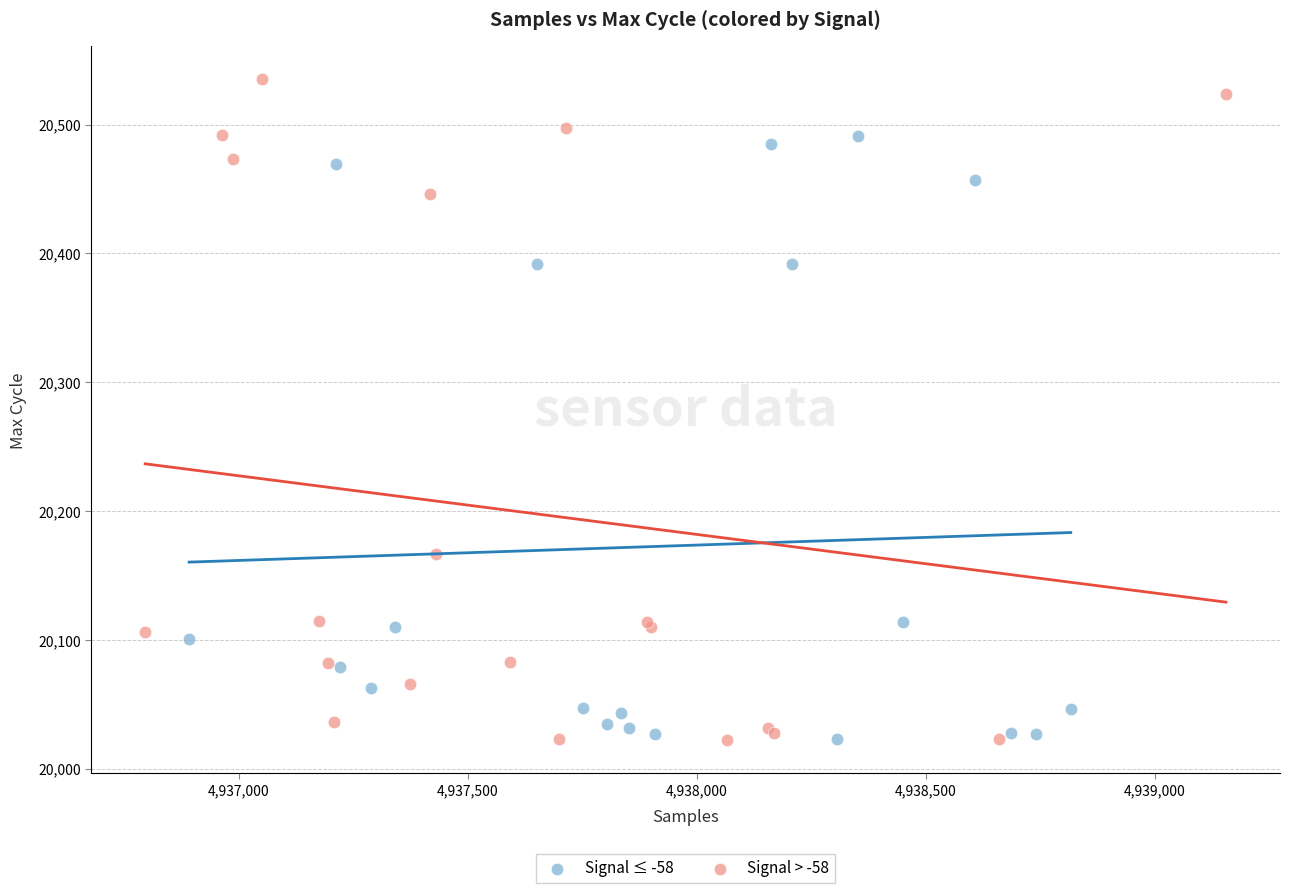

Which series reaches the maximum Y coordinate?

Signal > -58